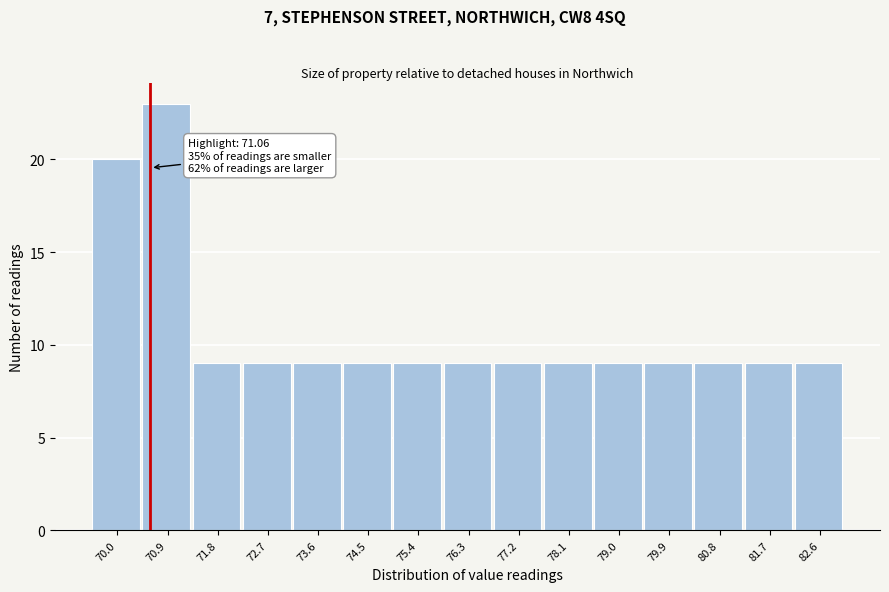

Reading left to right, extract all data points from this chart.

70.0=20	70.9=23	71.8=9	72.7=9	73.6=9	74.5=9	75.4=9	76.3=9	77.2=9	78.1=9	79.0=9	79.9=9	80.8=9	81.7=9	82.6=9